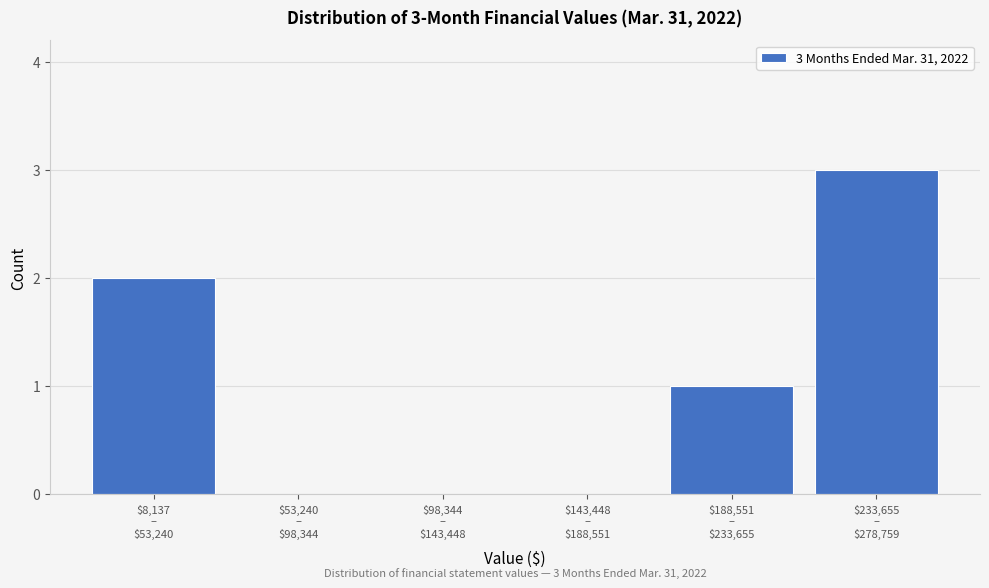

What is the greatest value displayed?

3